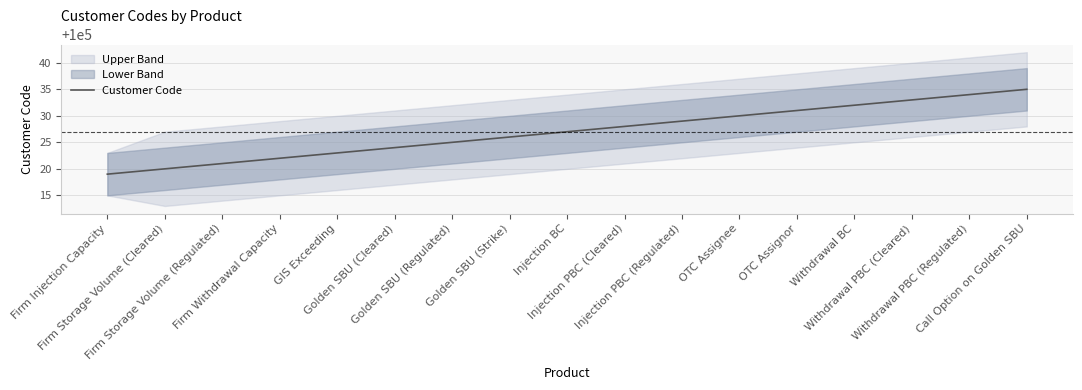

What is the label of the 13th point from the right?

GIS Exceeding